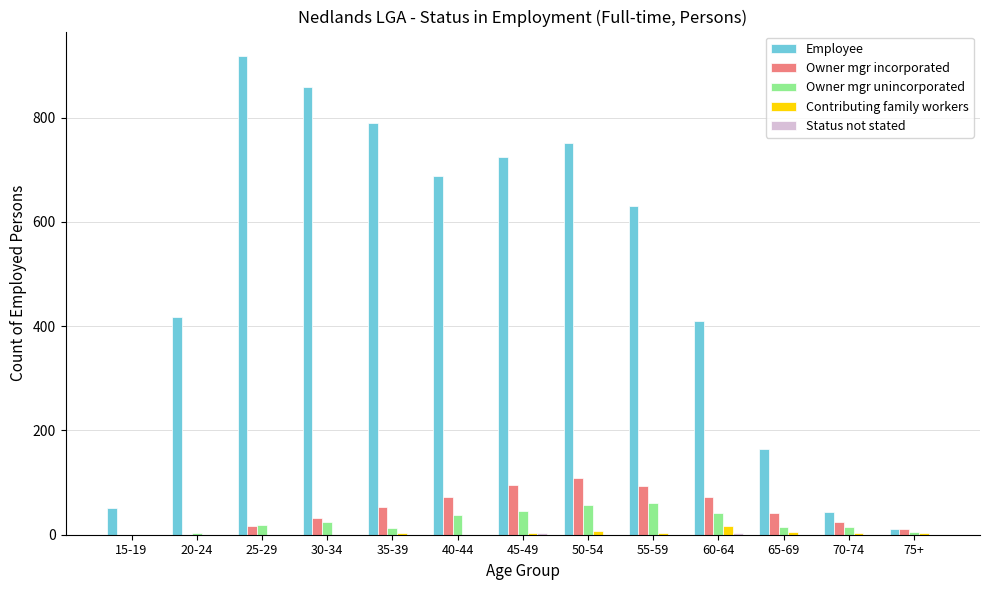

Is the value of Contributing family workers at 40-44 greater than the value of Owner mgr incorporated at 60-64?

No